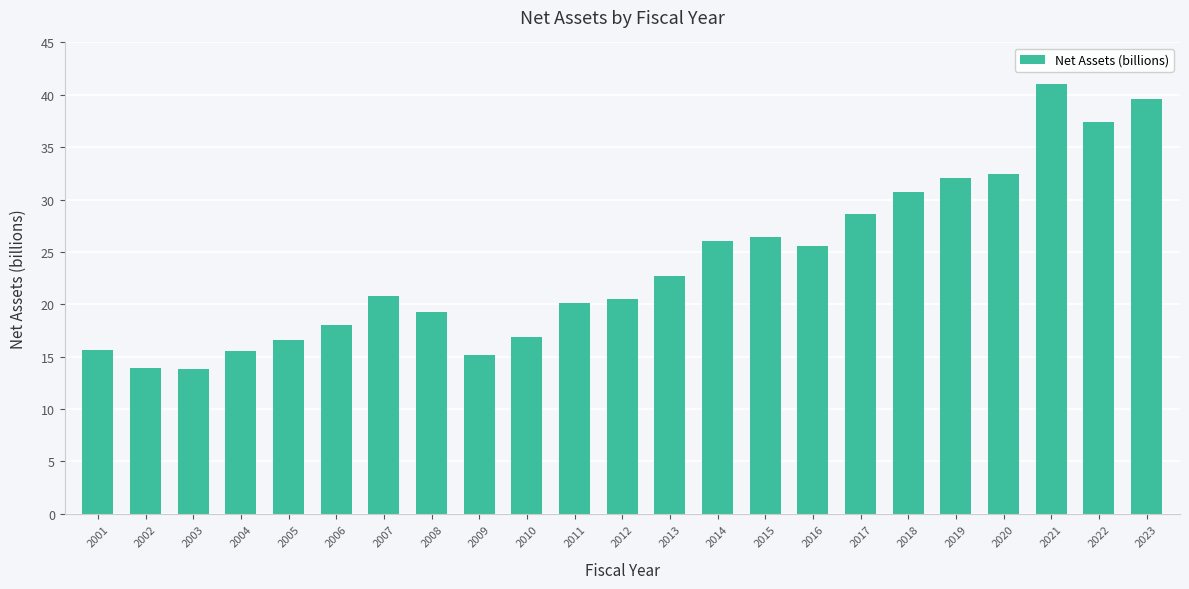

What is the value of the 5th bar from the left?

16.6